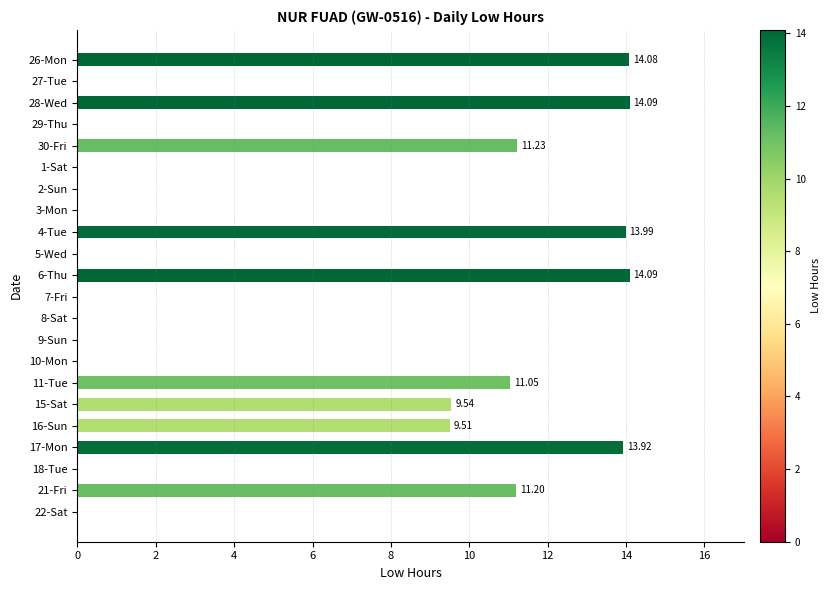

What is the sum of the values at 16-Sun and 27-Tue?

9.5